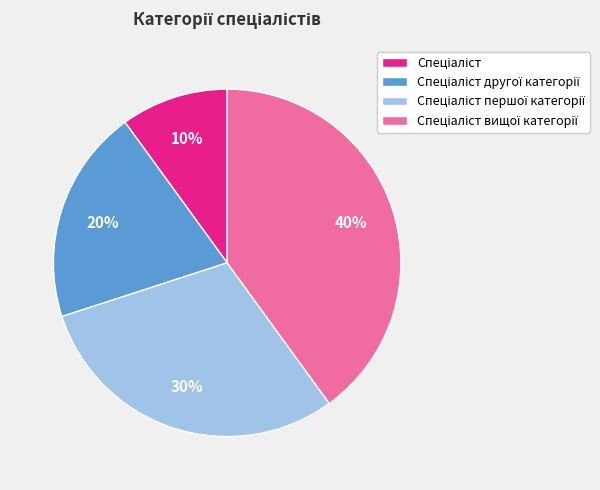

To the nearest percent, what is the average slice percentage?

25%